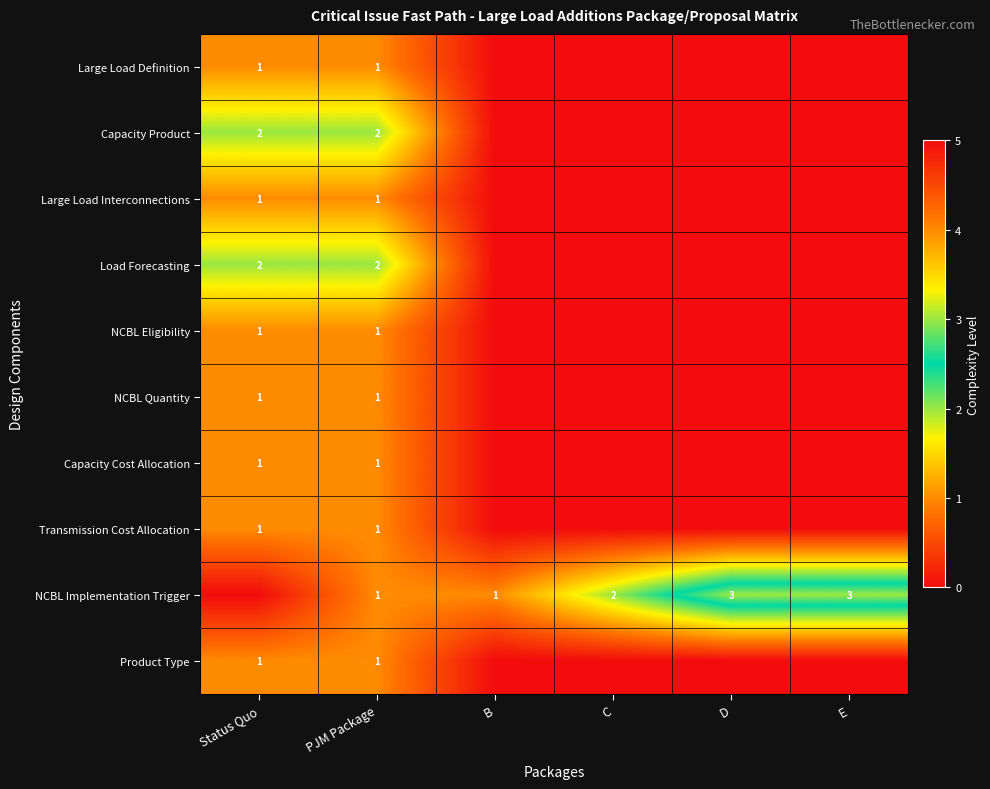

True or false: Large Load Interconnections has a value of 2 at PJM Package.

False